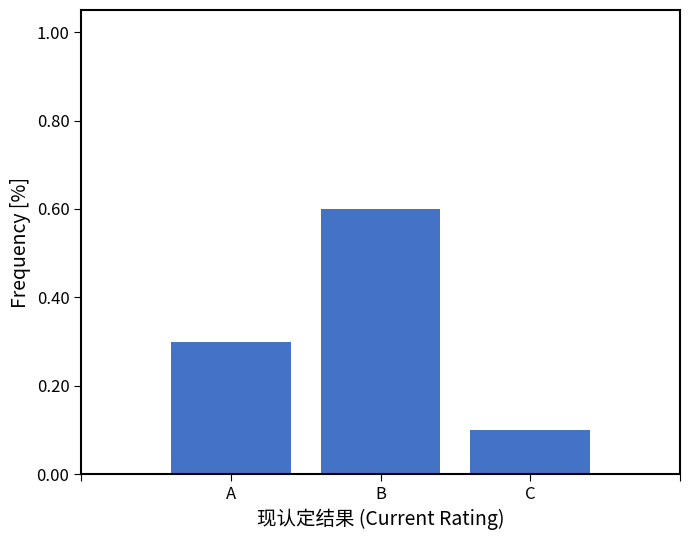

Reading left to right, list all the values displayed in this chart.

0.3	0.6	0.1